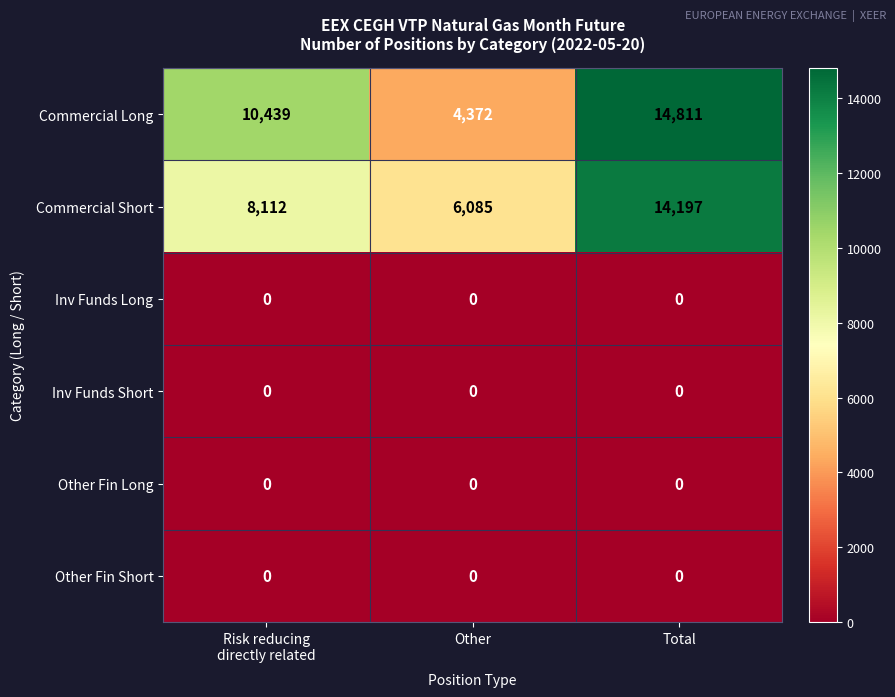

Which series has the widest spread of values?

Commercial Long